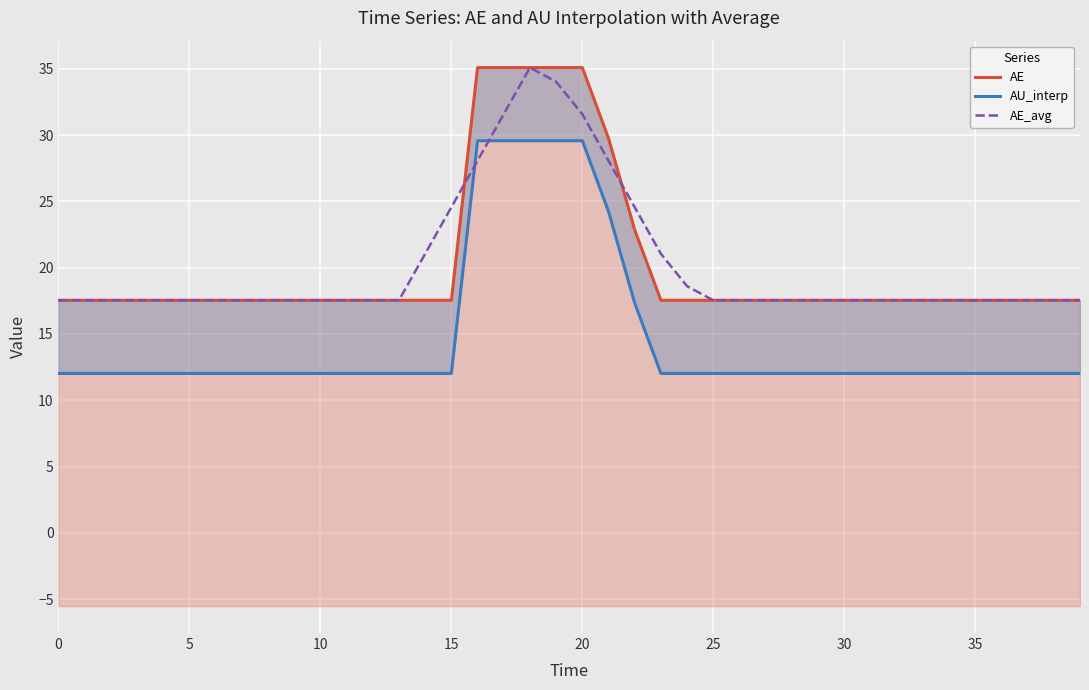

How many categories are shown in the chart?

40